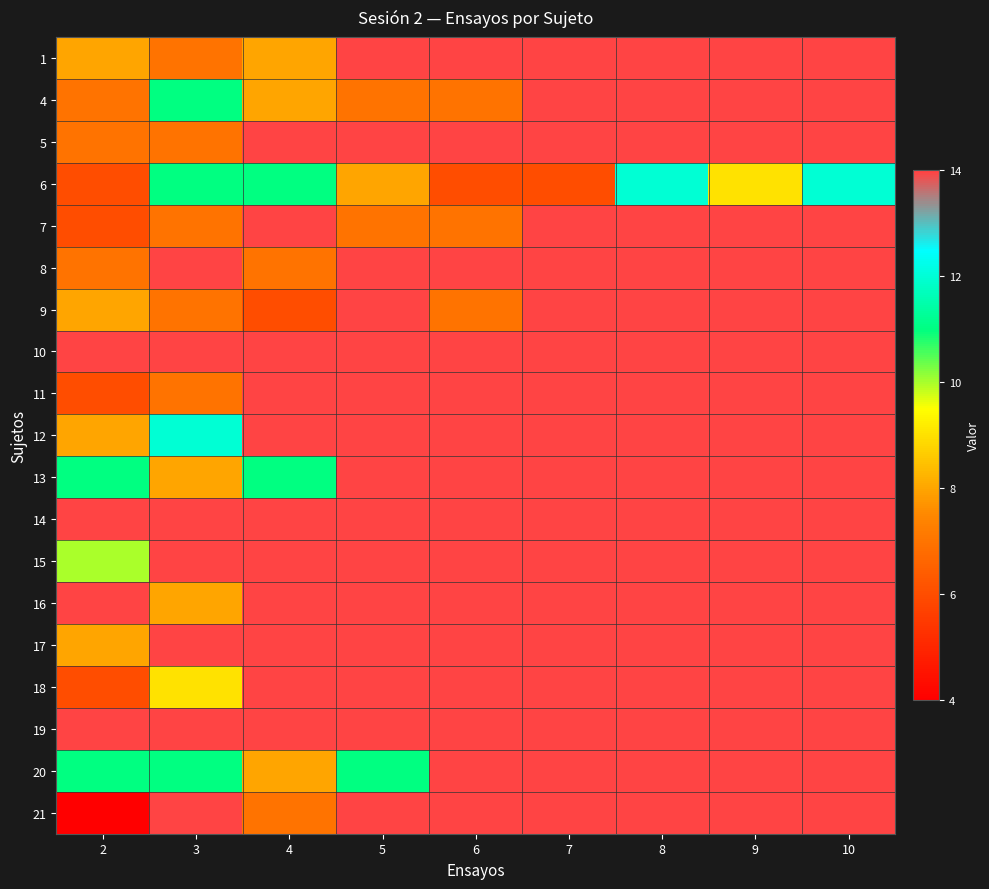

Rank the series by their maximum value, from lowest to highest.

6, 1, 4, 5, 7, 8, 9, 10, 11, 12, 13, 14, 15, 16, 17, 18, 19, 20, 21